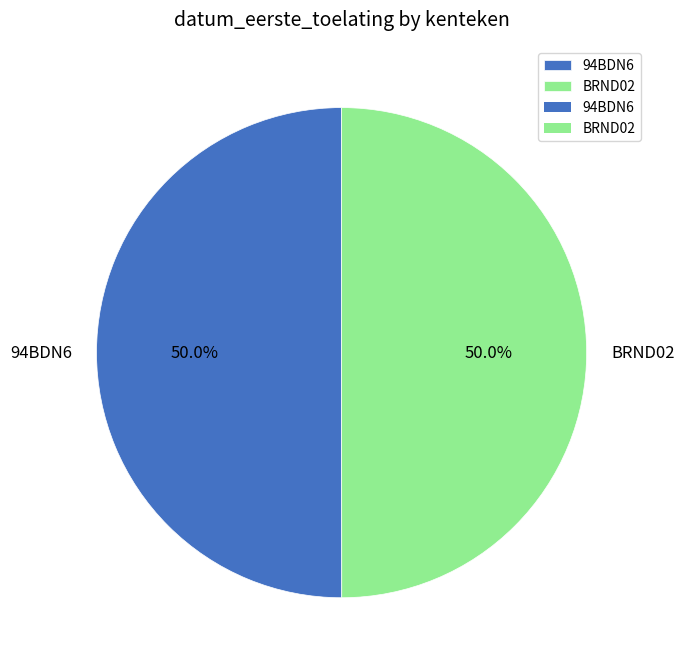

To the nearest percent, what percentage of the pie is 94BDN6?

50%